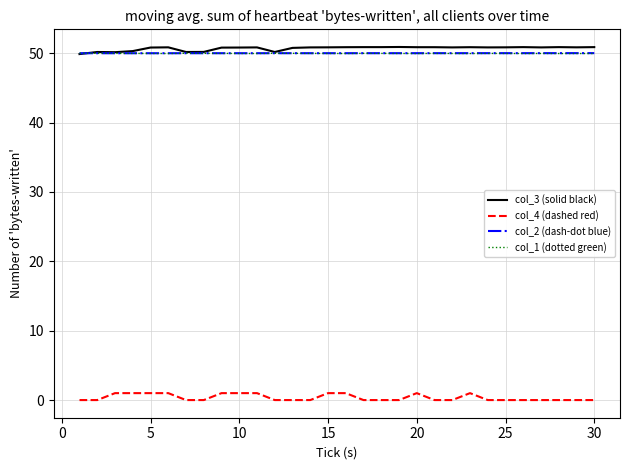

True or false: col_2 (dash-dot blue) and col_4 (dashed red) cross at least once.

False